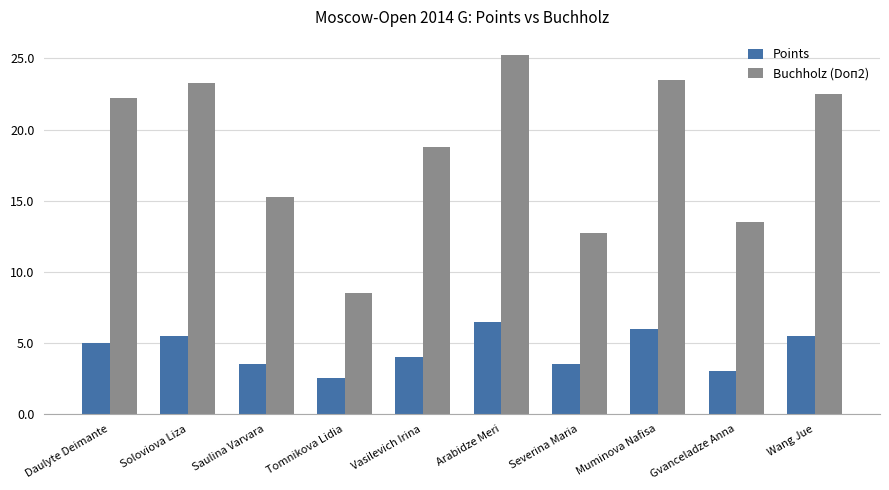

Does the chart contain stacked bars?

No